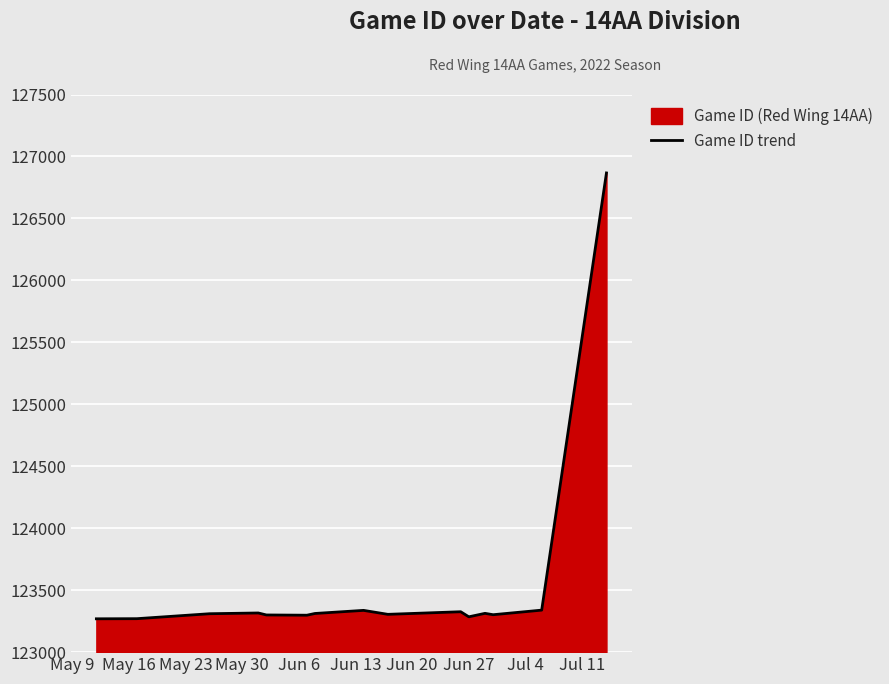

What is the difference between the maximum and minimum values?

3598